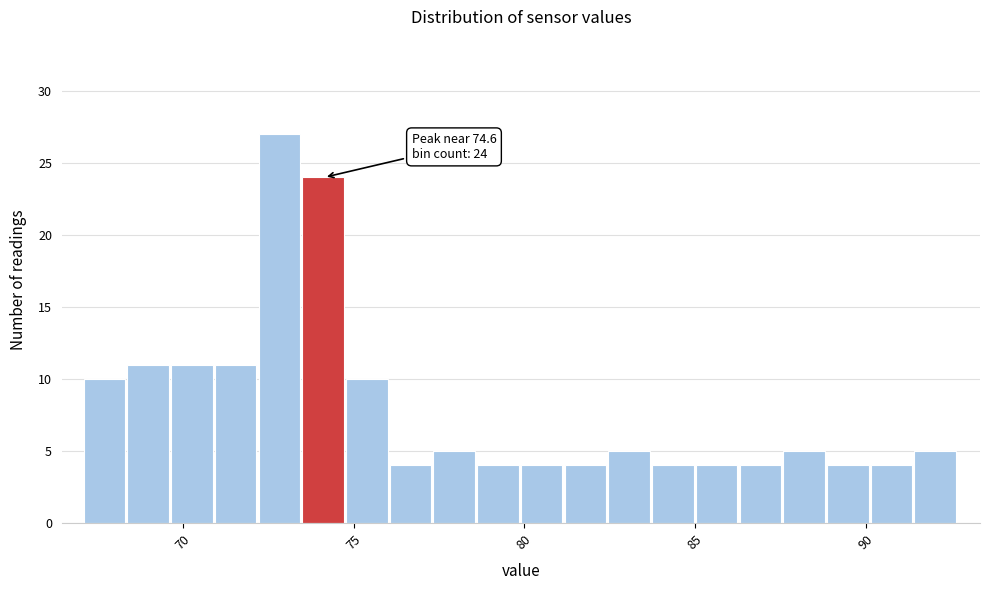

Around what value on the x-axis is the tallest bar? Give the approximate position of its centre, as read against the axis.

73.0